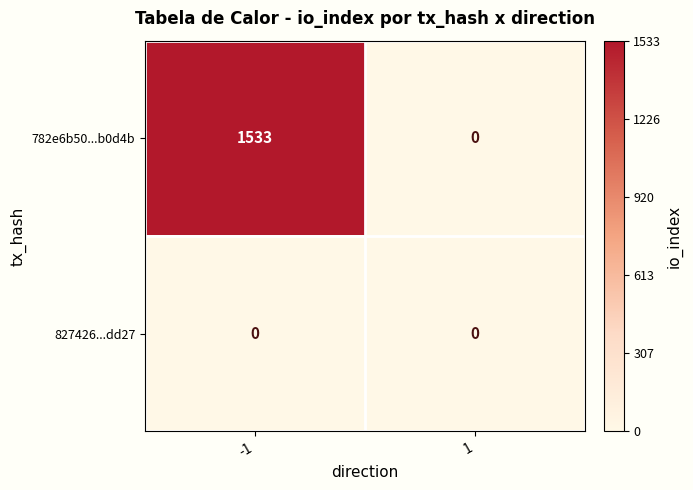

What is the spread (max minus min) of values at -1?

1533